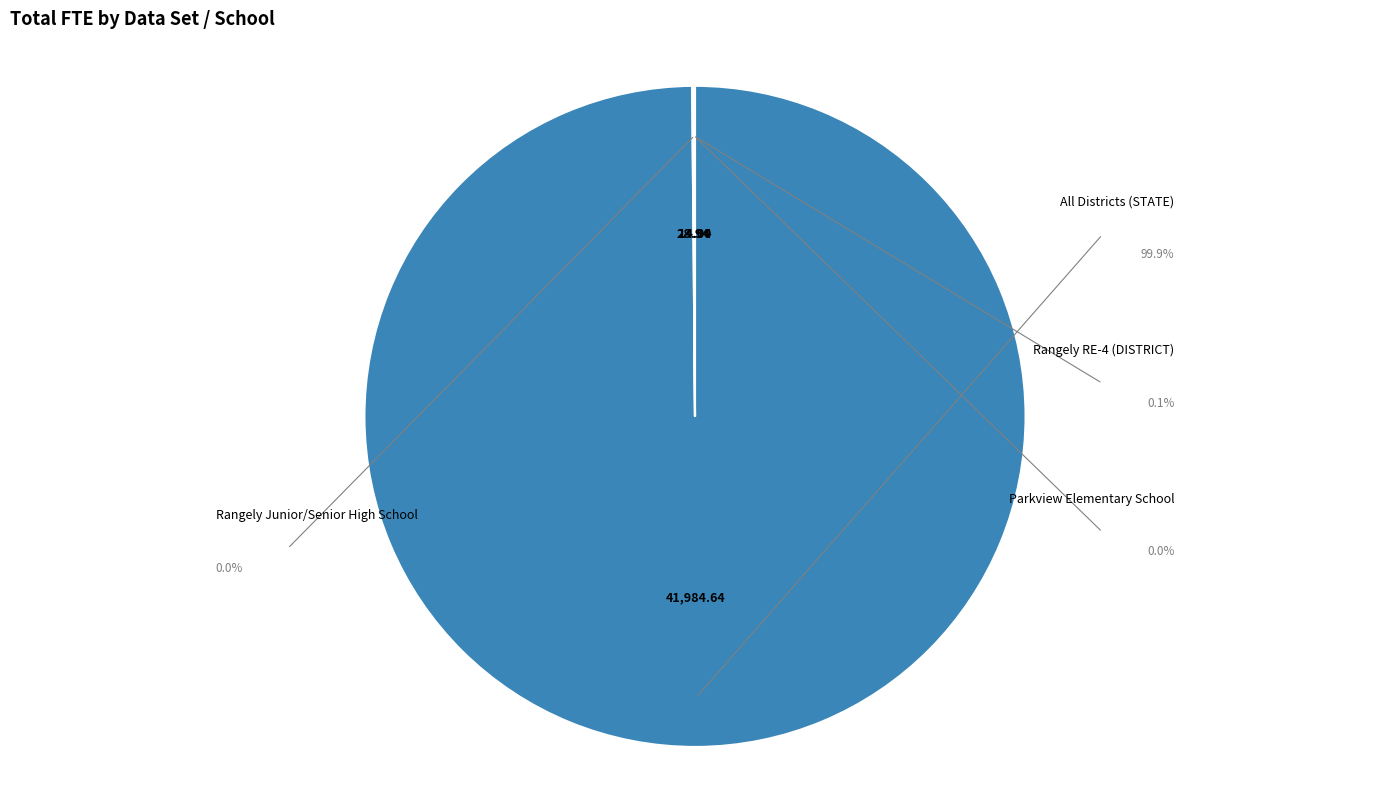

How many slices are in this pie chart?

4